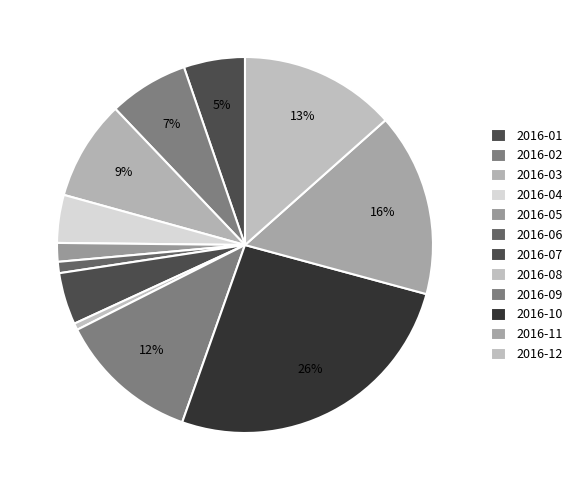

How many segments does this pie chart have?

12